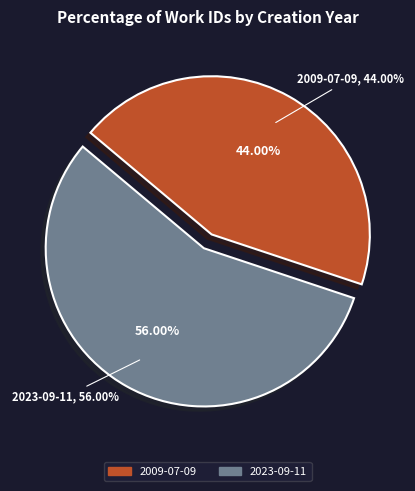

Is it true that 2023-09-11 is 66% of the pie?

False